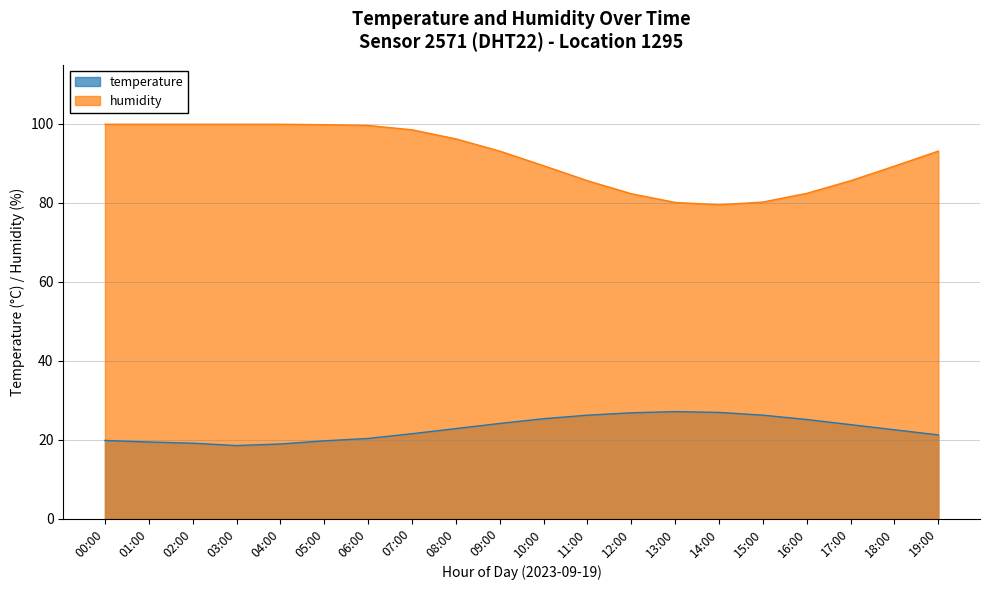

What is the sum of the humidity values at 11:00 and 06:00?

185.2